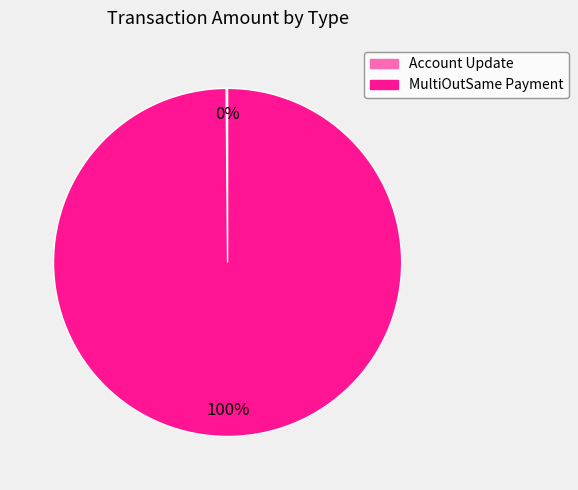

To the nearest percent, what percentage of the pie is MultiOutSame Payment?

100%